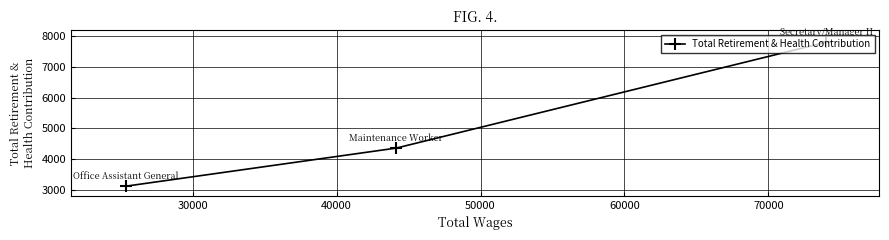

What is the smallest value displayed?

3126